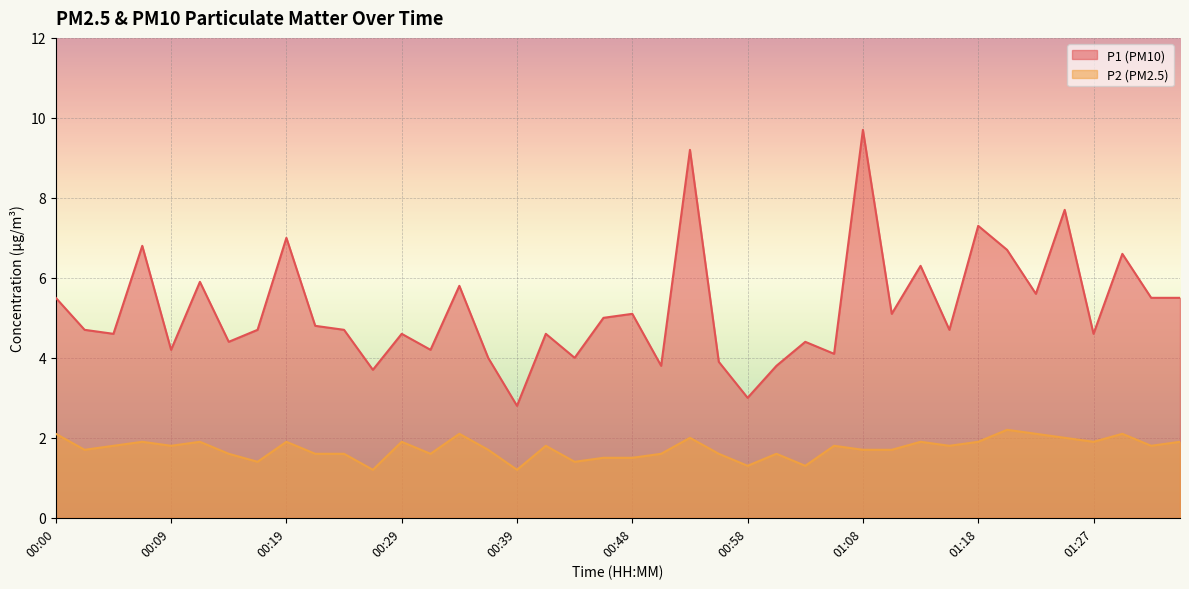

True or false: P2 has a value of 1.3 at 01:03.

True